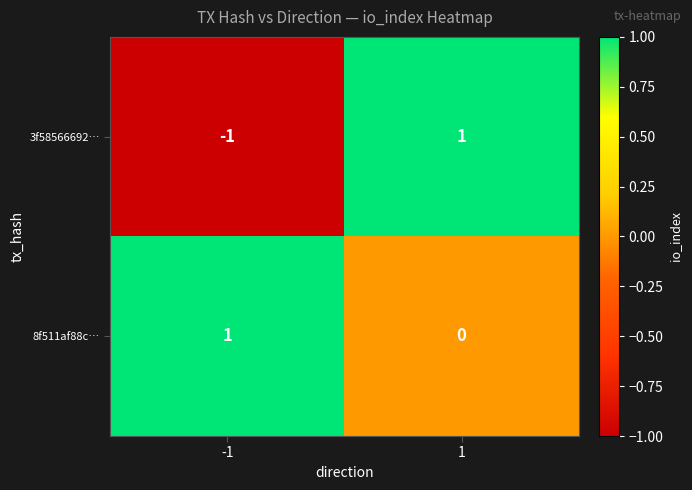

What is the maximum value shown in the chart?

1